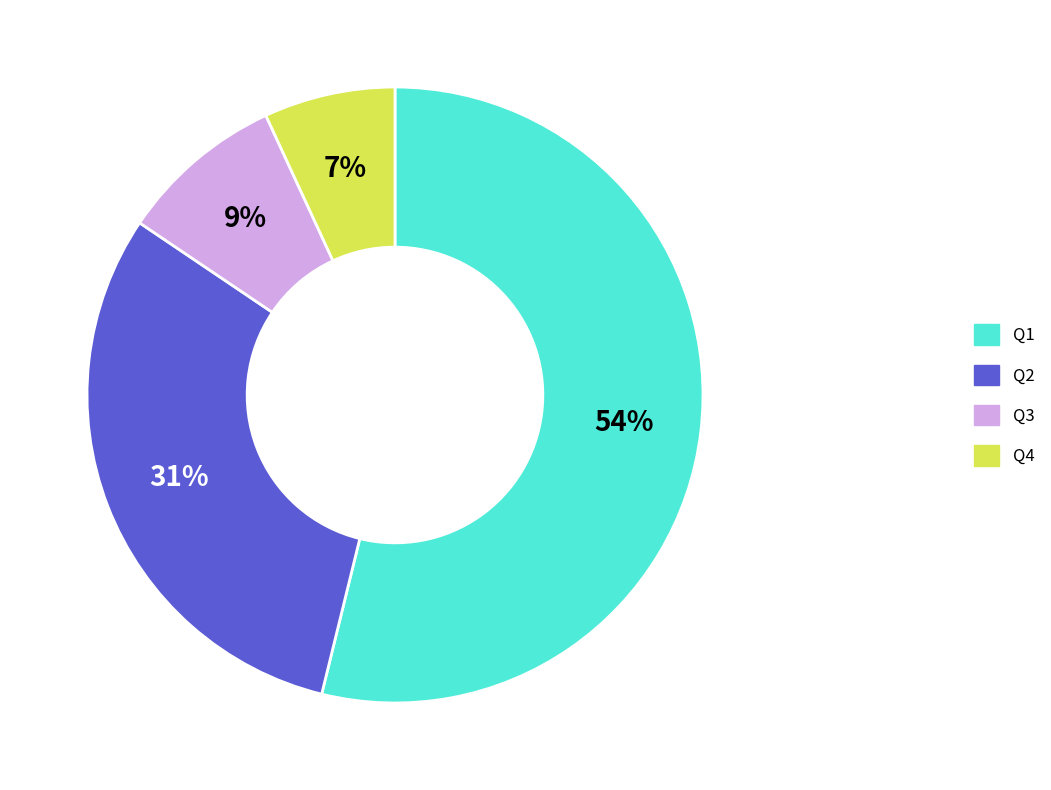

Does Q1 represent more than half of the total?

Yes